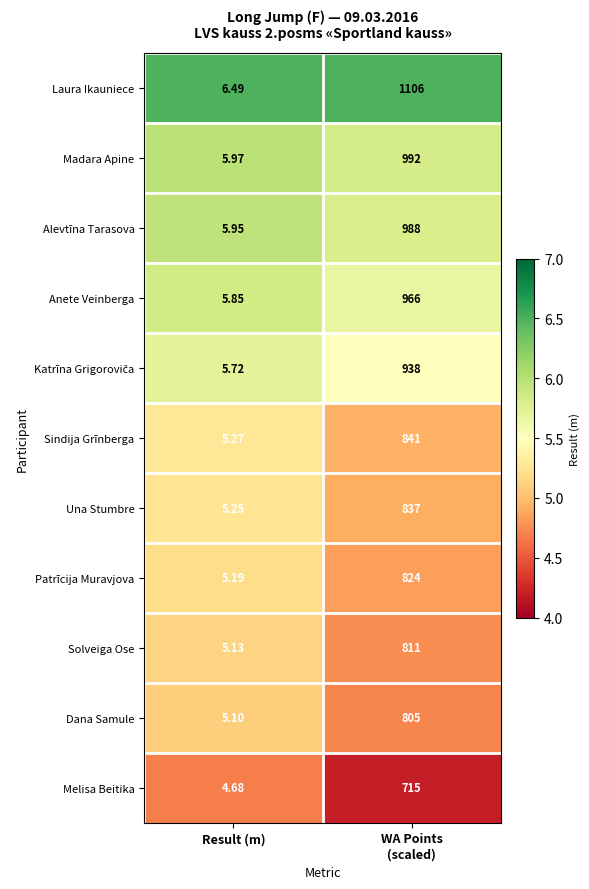

What is the difference between the highest and lowest values at Result (m)?

1.8